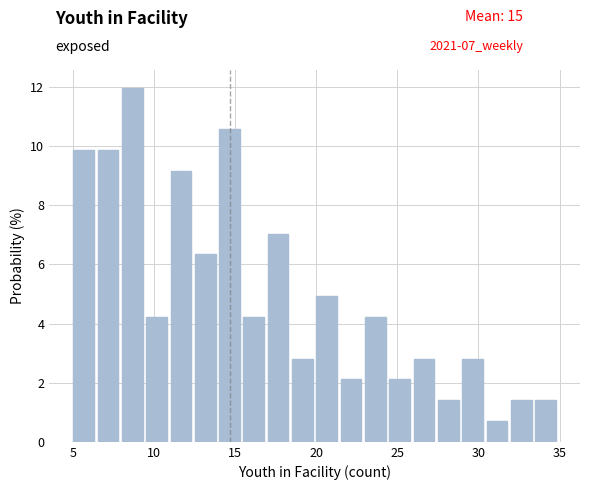

Read against the x-axis, roughly where is the centre of the tallest bar?

8.5